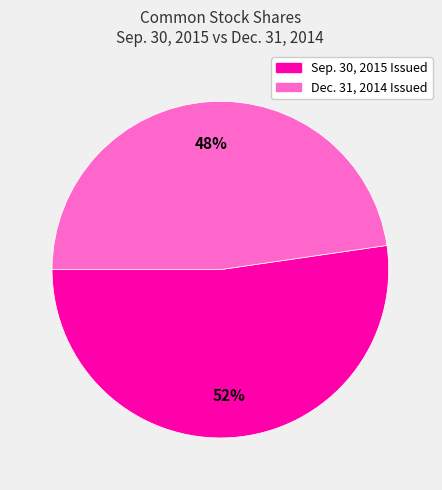

To the nearest percent, what is the combined percentage of Sep. 30, 2015 Issued and Dec. 31, 2014 Issued?

100%